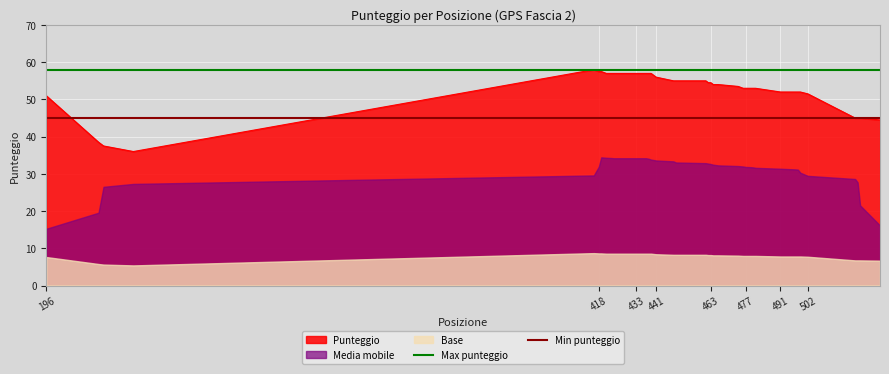

Is it true that Punteggio equals 89.6 at 502?

False